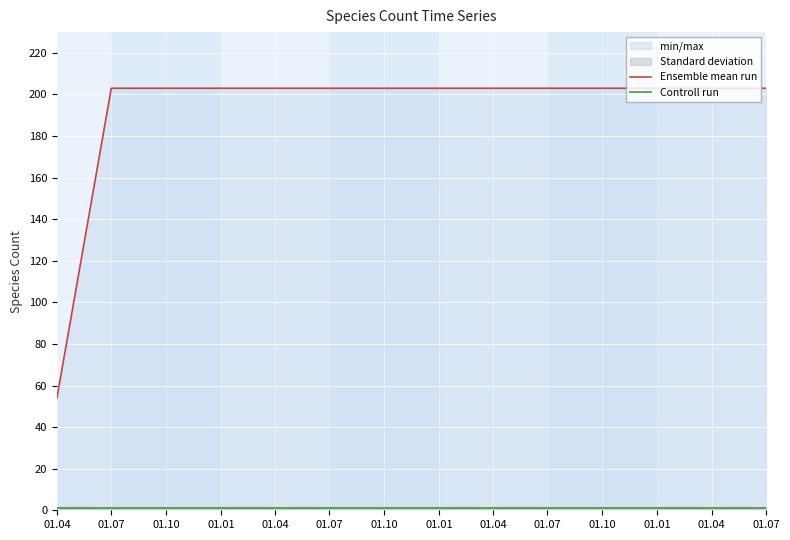

What is the sum of all Ensemble mean run values?

2693